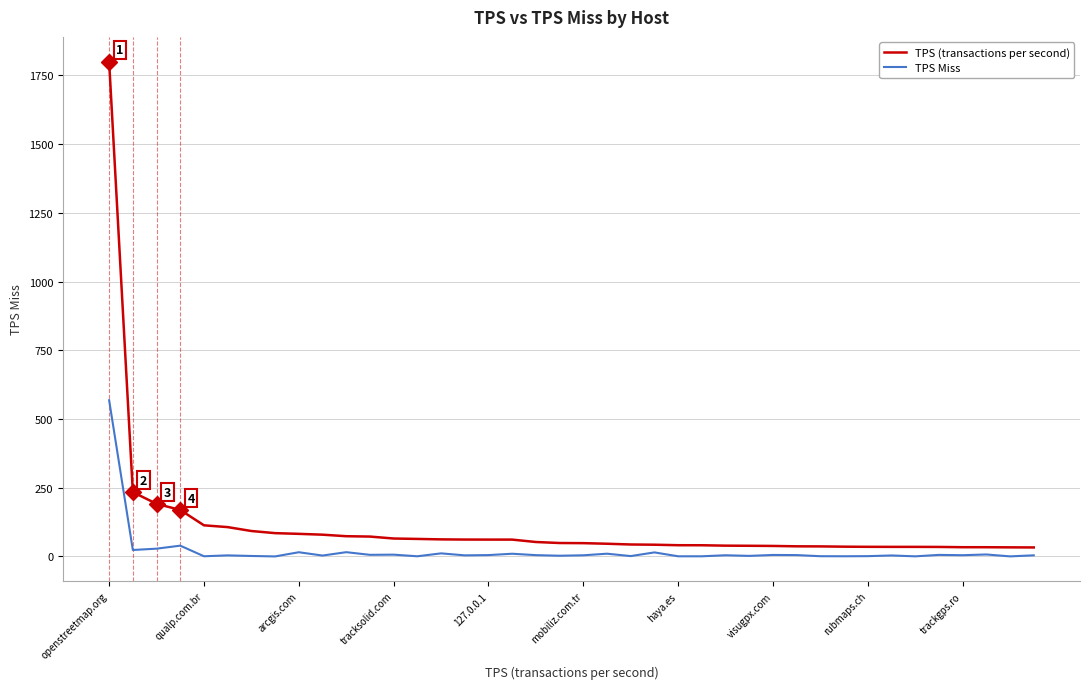

True or false: TPS Miss and TPS (transactions per second) intersect in this chart.

False